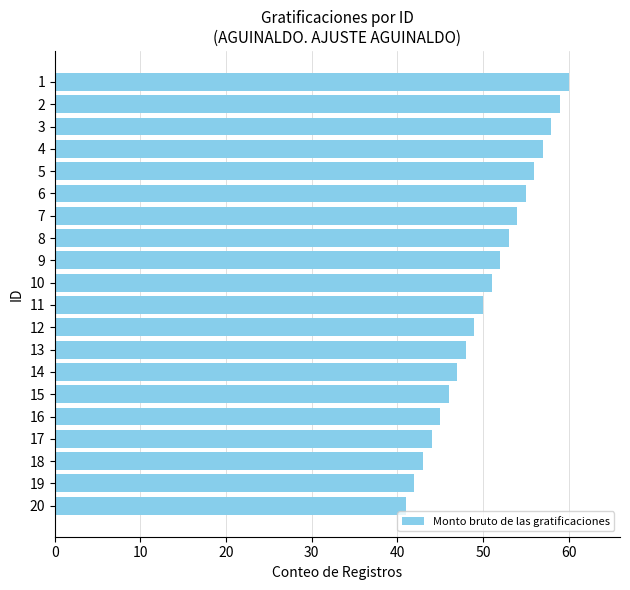

Reading bottom to top, list all the values displayed in this chart.

41	42	43	44	45	46	47	48	49	50	51	52	53	54	55	56	57	58	59	60